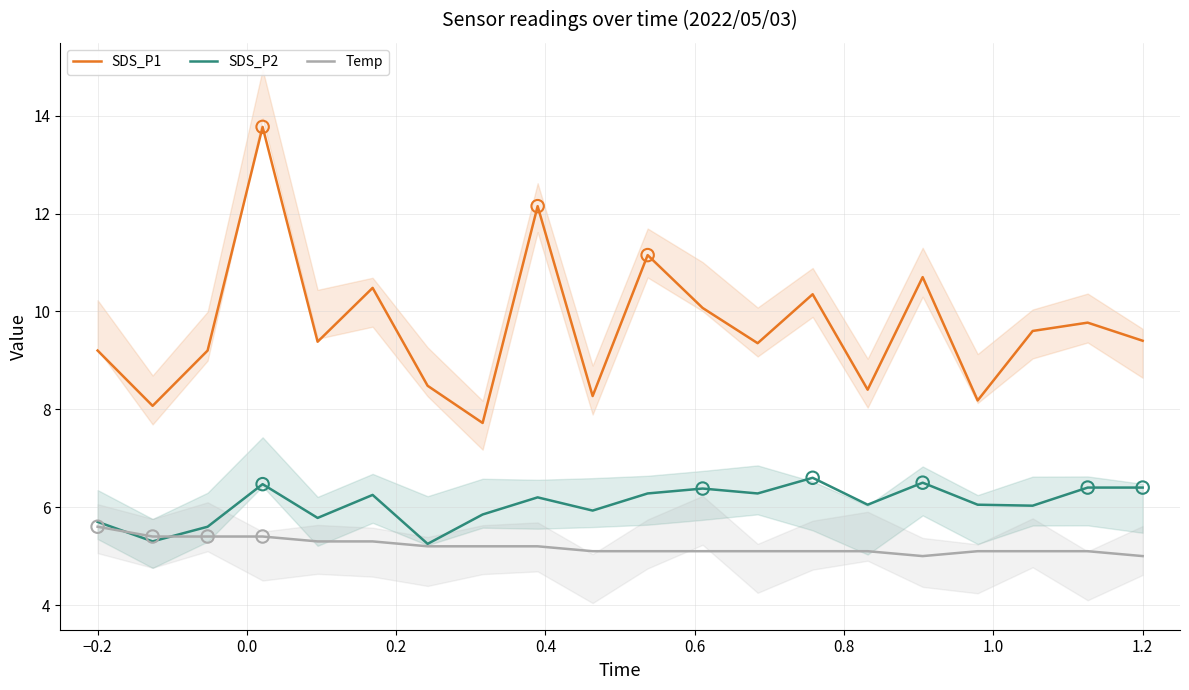

What are all the series names shown in the legend?

SDS_P1, SDS_P2, Temp